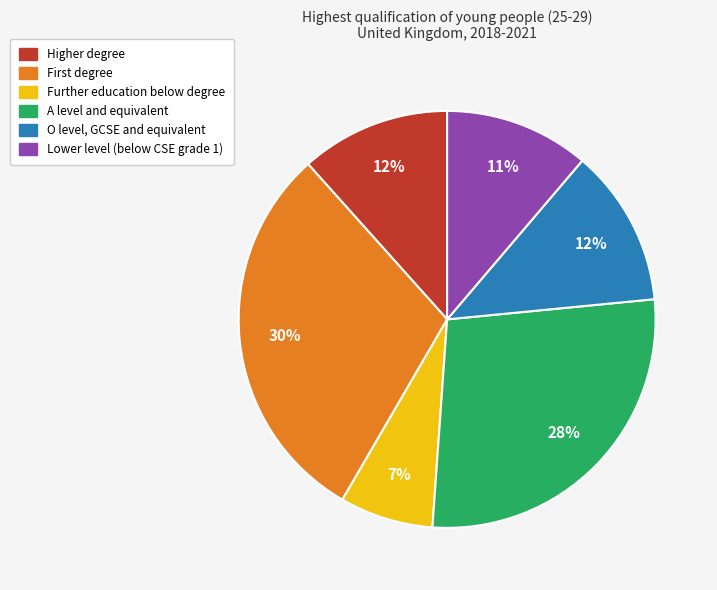

How many slices are in this pie chart?

6